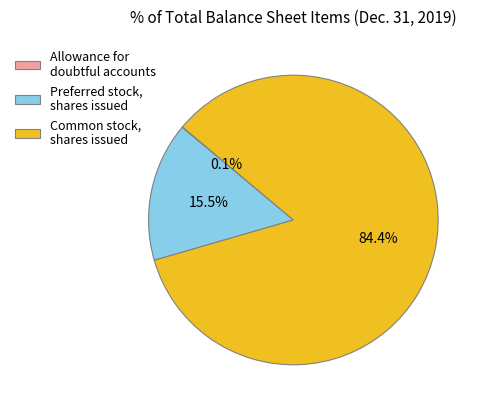

Does Common stock, shares issued account for over 50% of the chart?

Yes